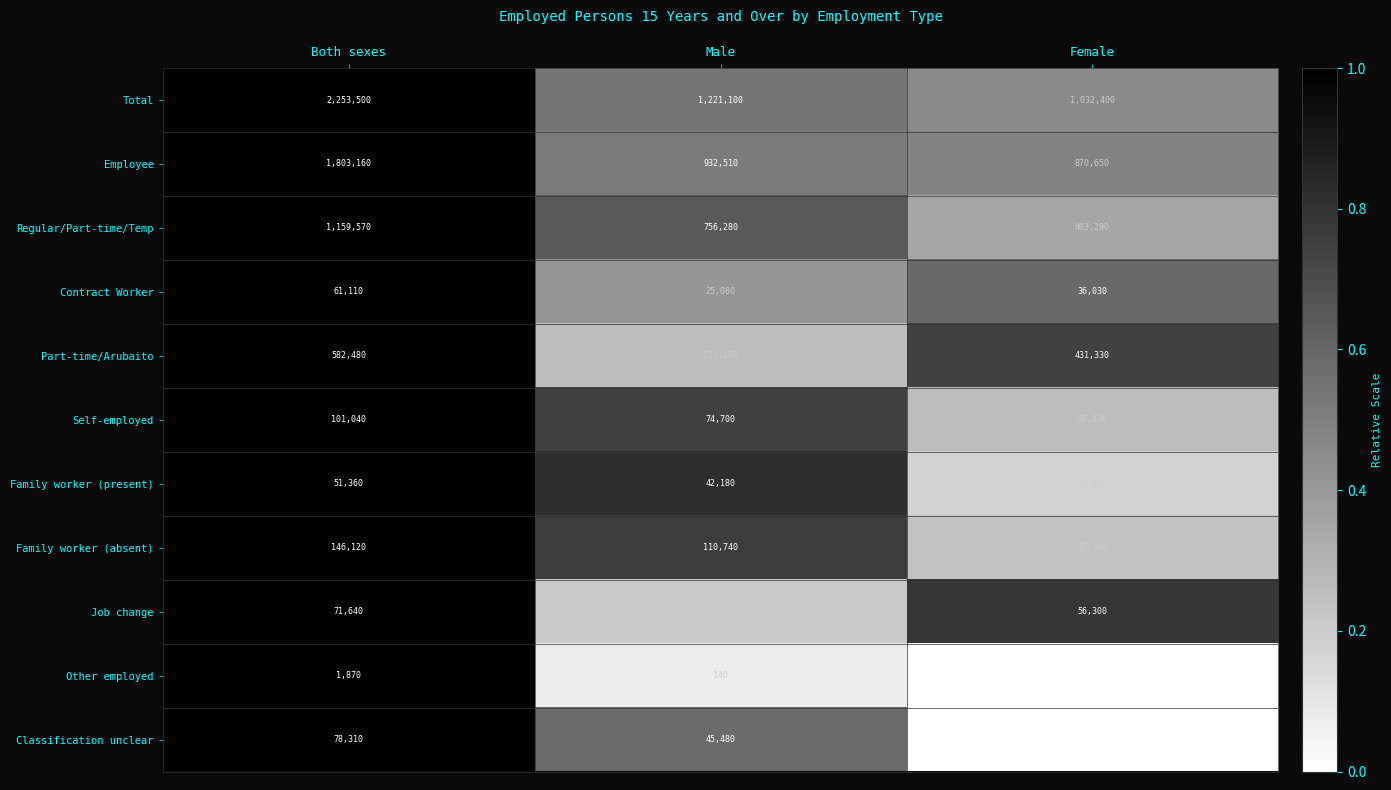

What is the difference between the highest and lowest values at Both sexes?

2251630